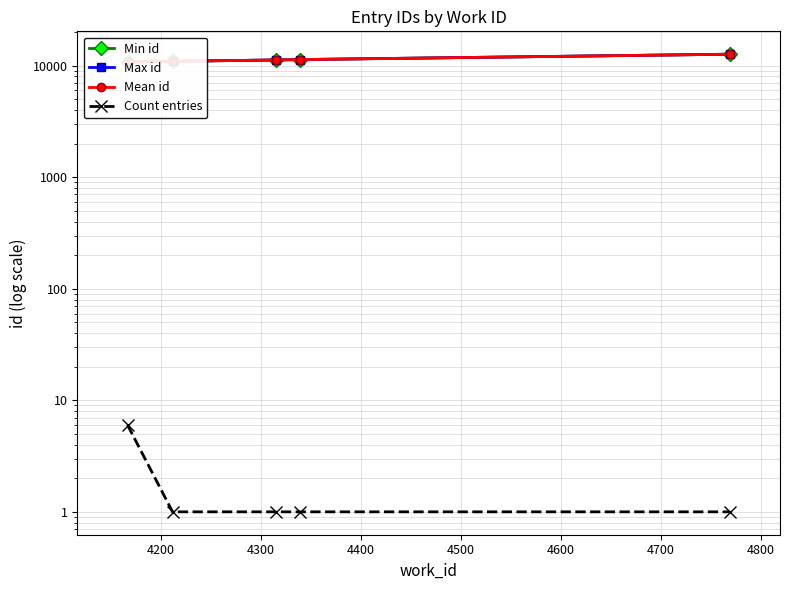

What is the value of the Min id point at the 1st from the left?

10784.0